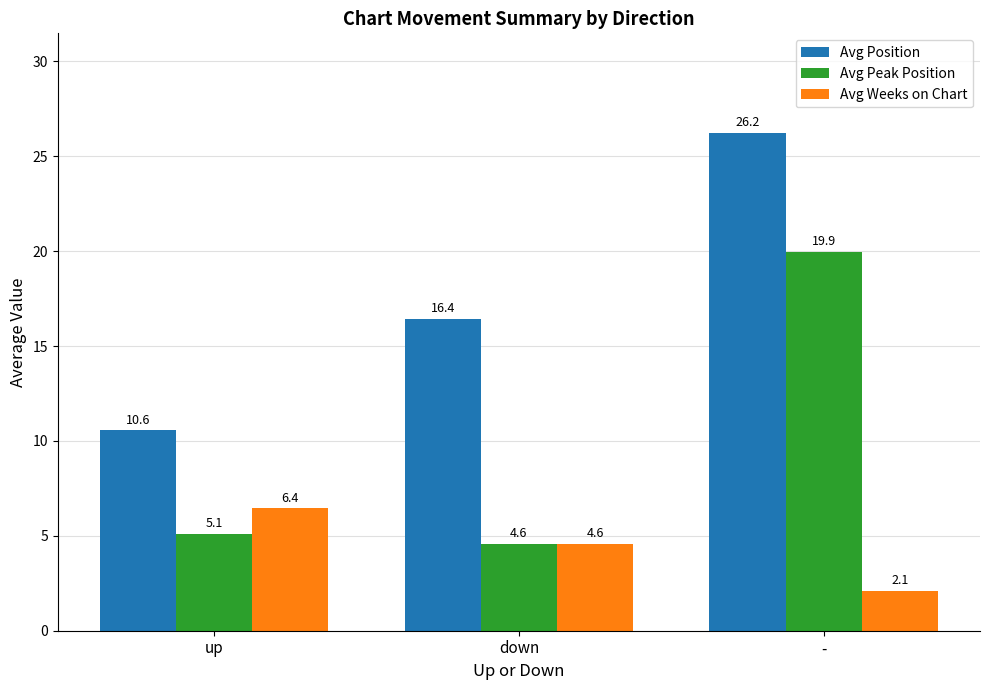

What is the difference between the maximum and minimum values in the Avg Position series?

15.7